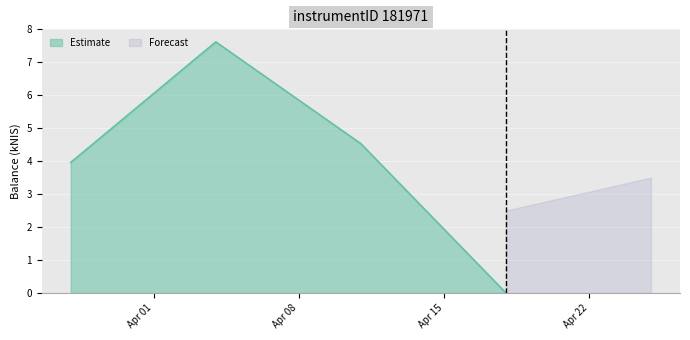

What is the difference between the maximum and minimum values?

7.6